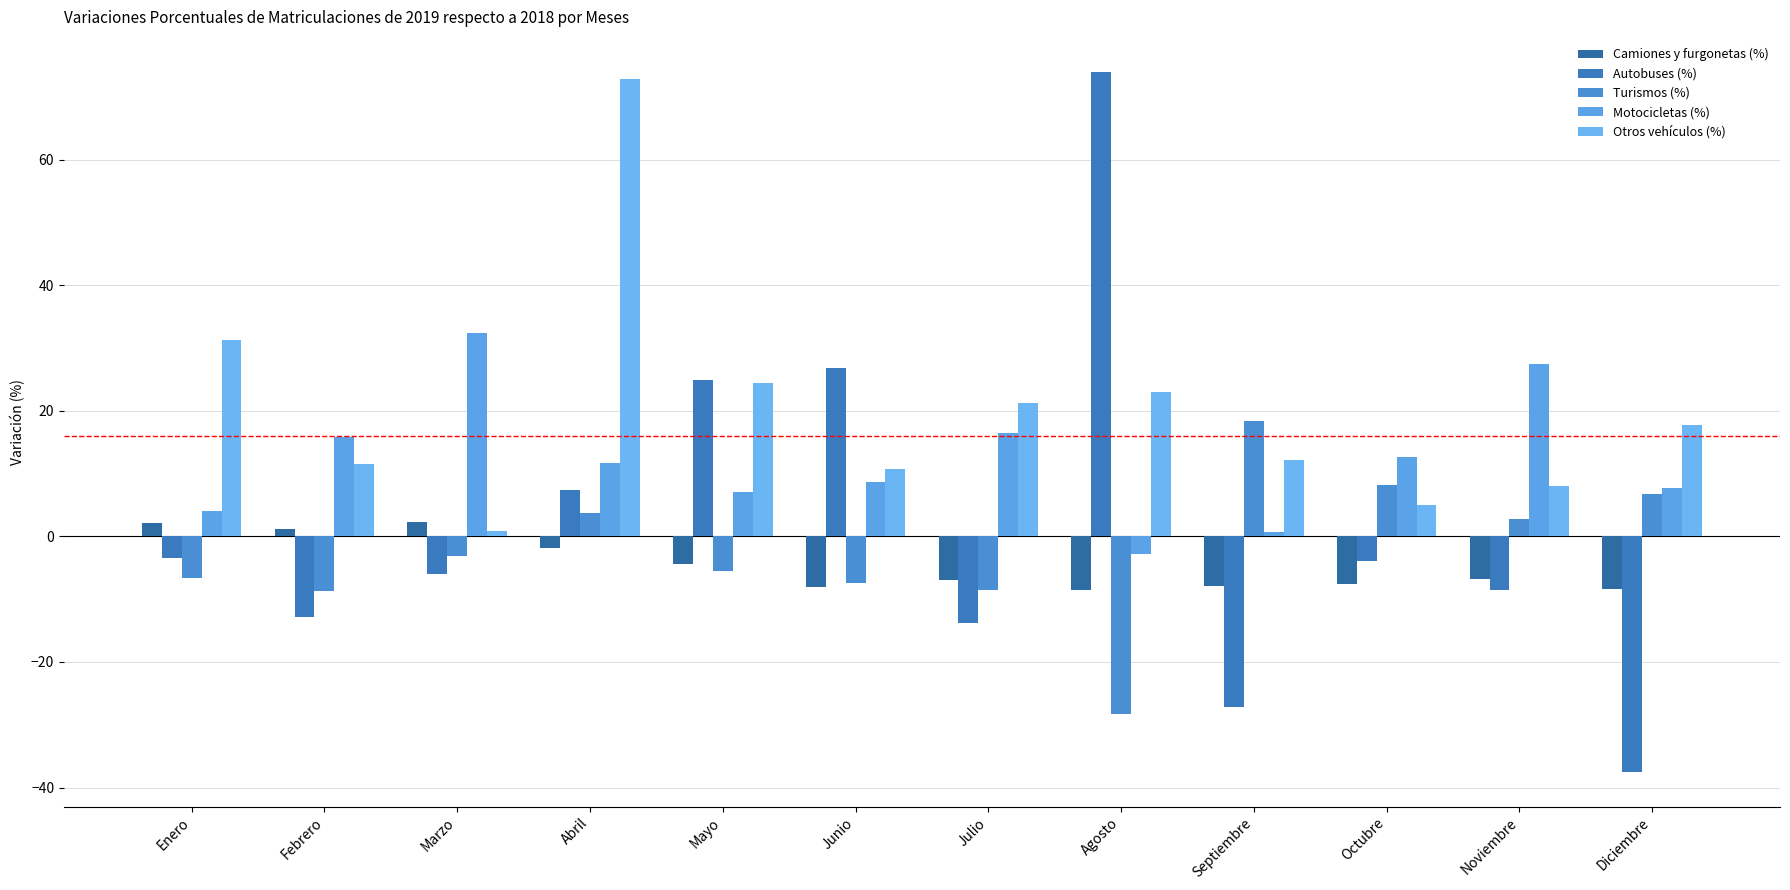

How many data points in Camiones y furgonetas (%) are above -6?

5